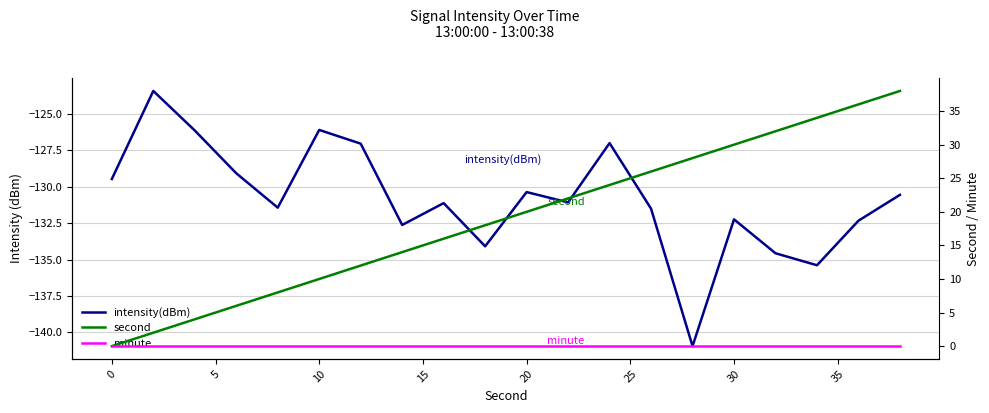

Count the number of categories in the chart.

20